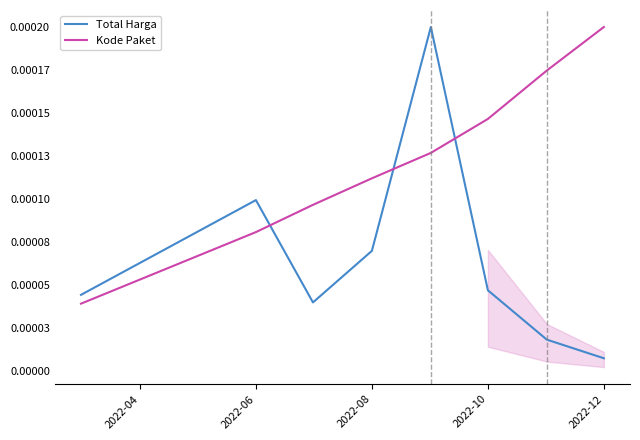

Rank the series by their average value, from highest to lowest.

Kode Paket, Total Harga